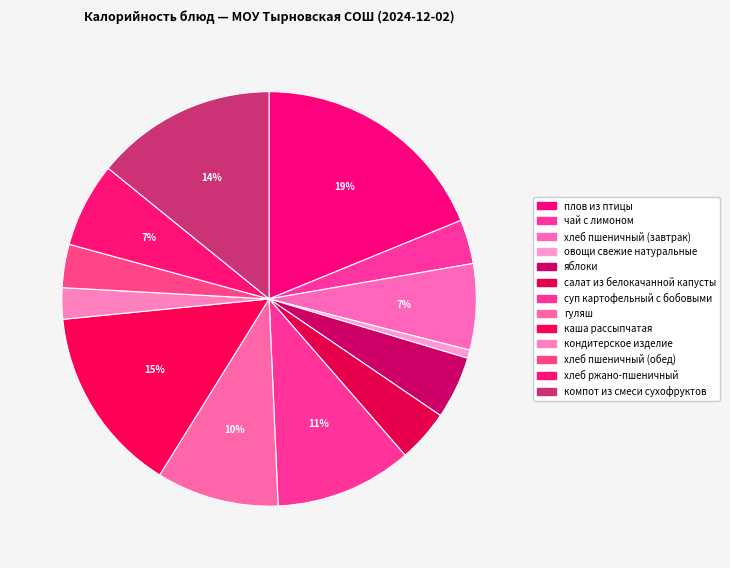

To the nearest percent, what is the combined percentage of салат из белокачанной капусты and яблоки?

9%